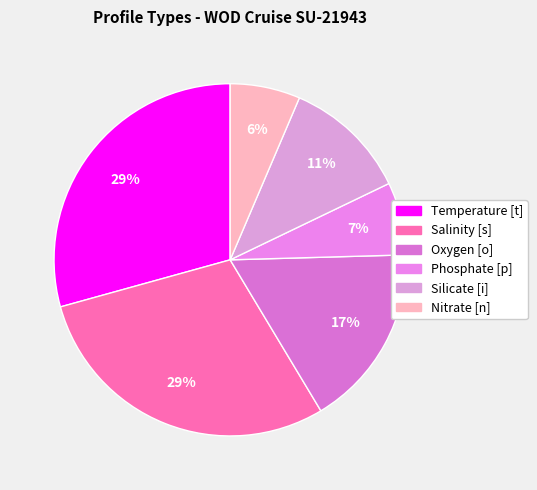

Count the number of slices in the pie.

6